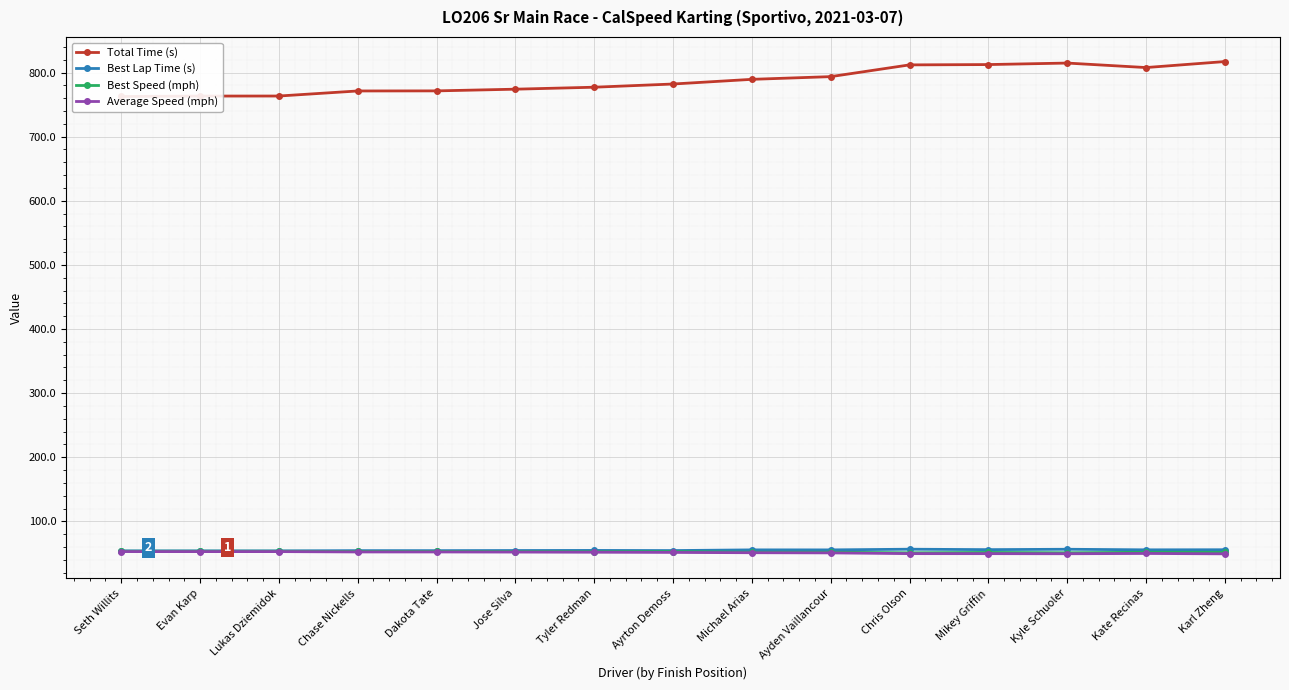

What is the approximate value of Average Speed (mph) at Ayrton Demoss?

51.6